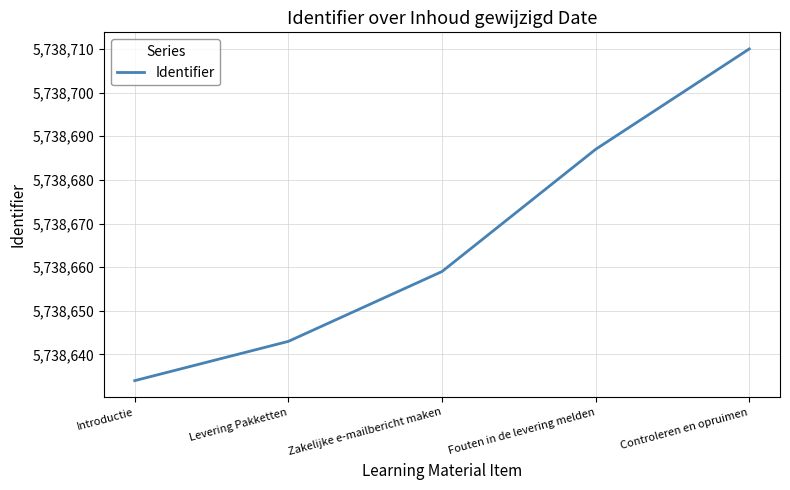

At which category does the chart reach its peak across all series?

Controleren en opruimen